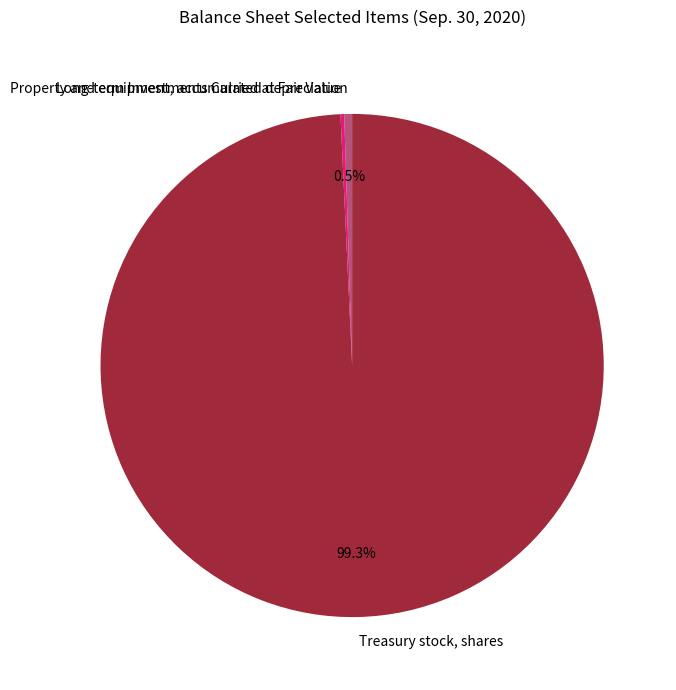

How much of the chart is everything except Property and equipment, accumulated depreciation?

99.5%